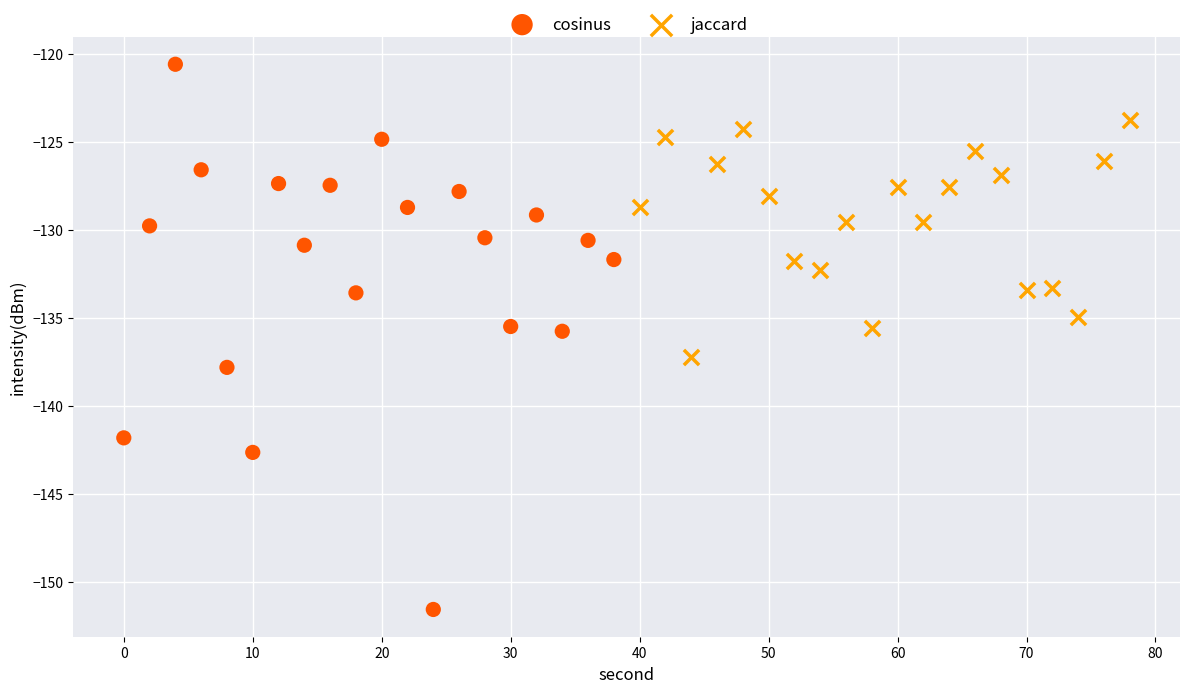

Which series reaches the maximum Y coordinate?

cosinus